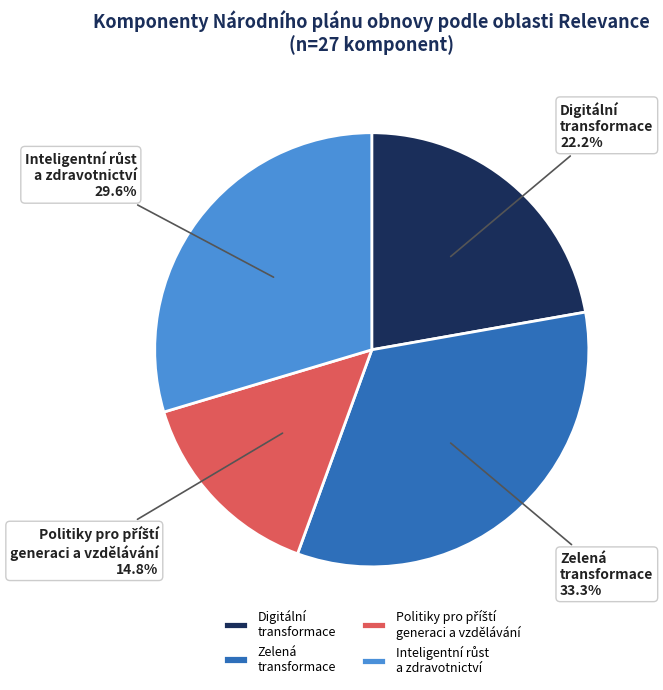

What is the largest slice in the pie chart?

Zelená transformace